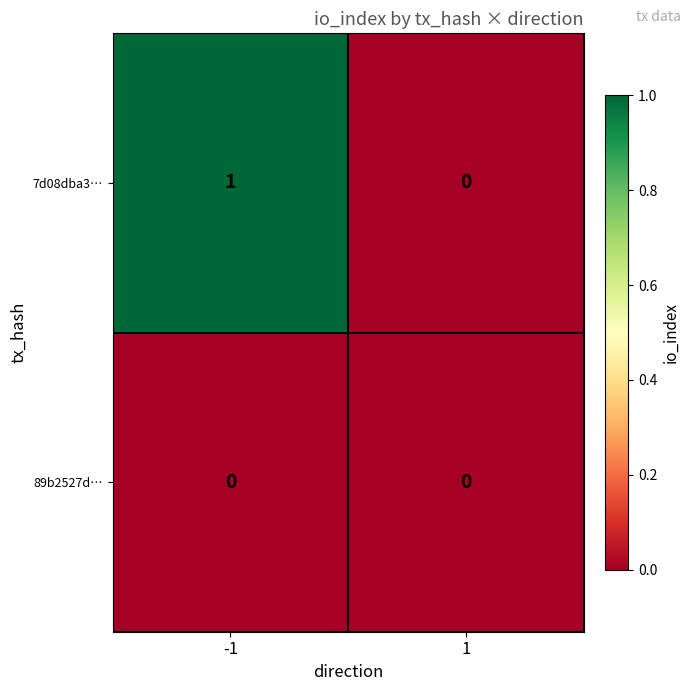

True or false: 7d08dba3… has a value of 1 at 1.

False